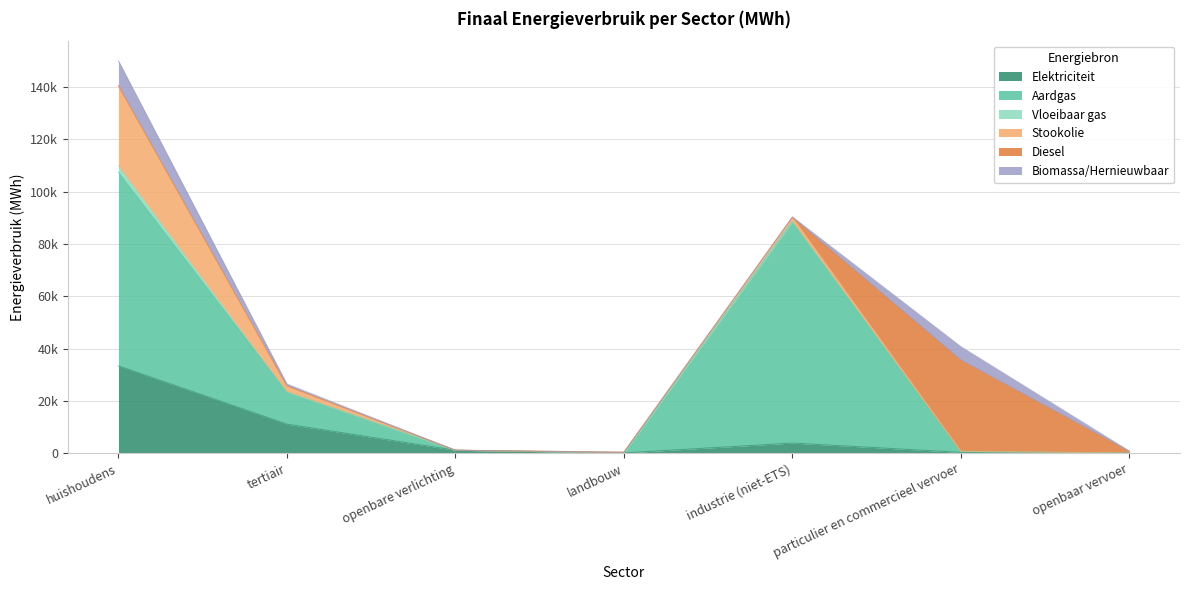

Which has a higher value, openbare verlichting or tertiair?

tertiair